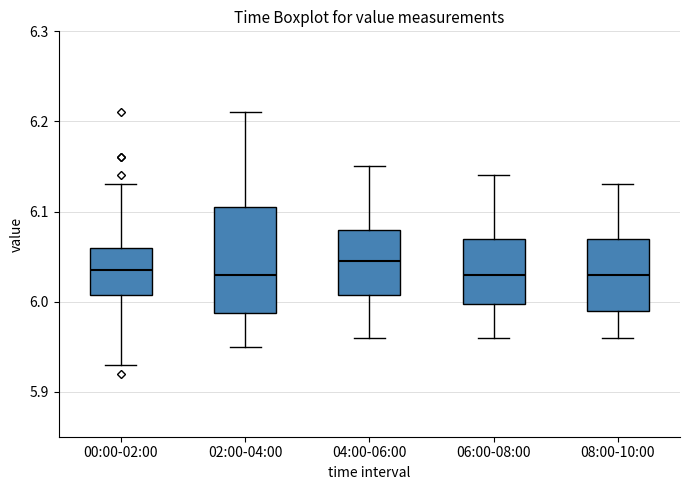

Where is the lower edge of the box for 02:00-04:00 on the y-axis? The values are not printed on the chart, so give them approximately, as read against the axis.

5.99